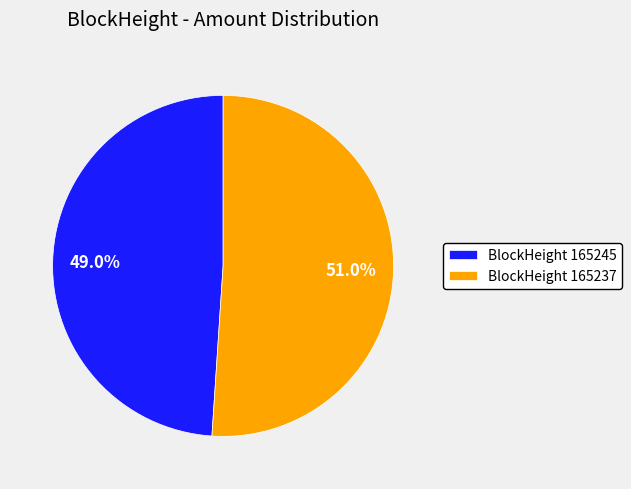

Count the number of slices in the pie.

2